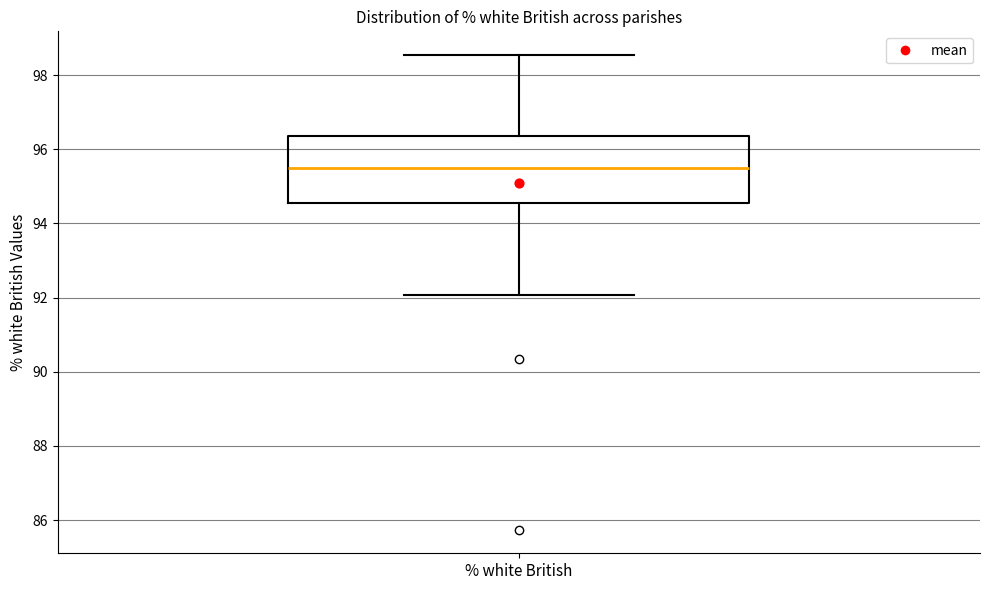

Where is the lower edge of the box for % white British on the y-axis? The values are not printed on the chart, so give them approximately, as read against the axis.

94.6